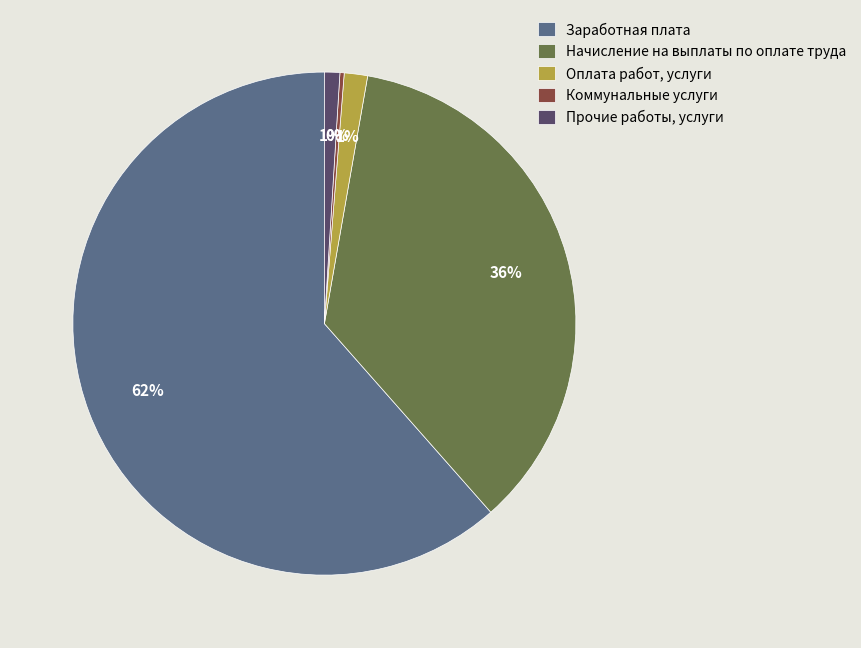

The Оплата работ, услуги slice represents 1% of the pie. True or false?

True